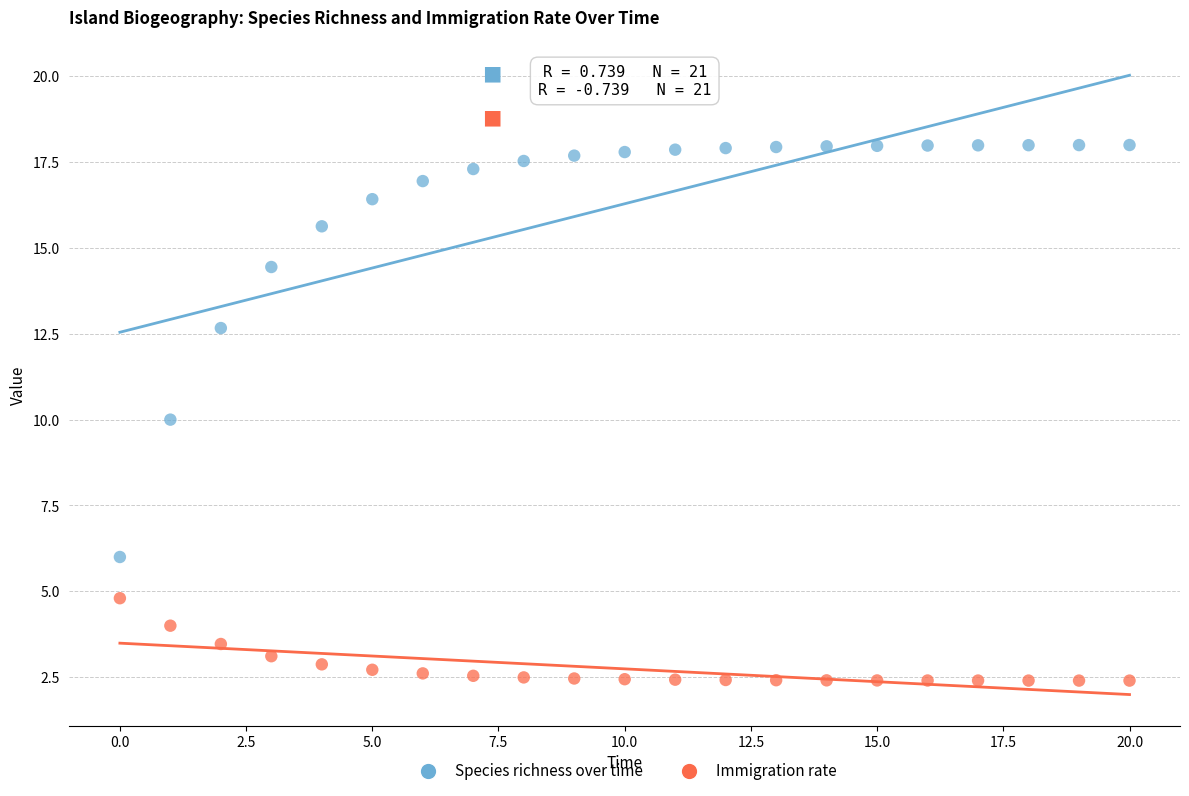

Which series has the widest spread of Y values?

Species richness over time